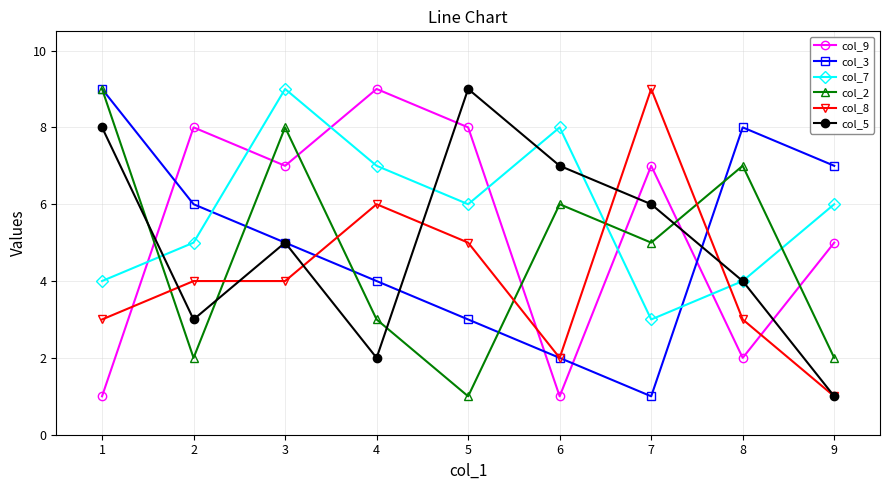

What is the difference between the col_2 values at 2 and 7?

3